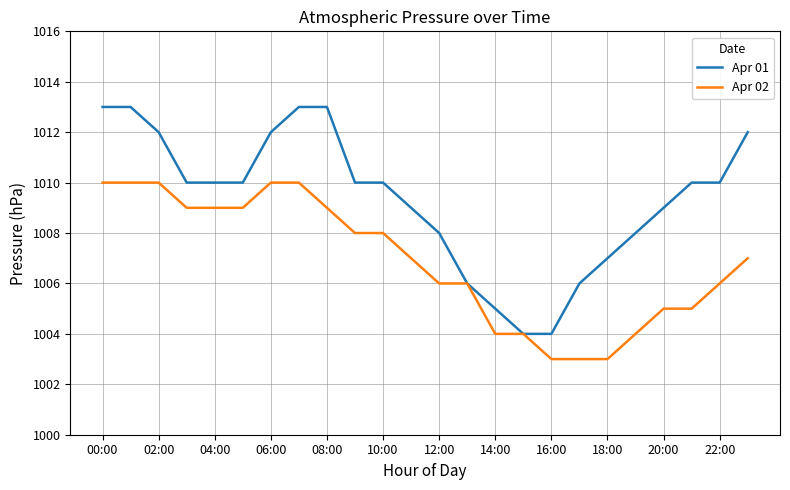

What is the maximum value for Apr 02?

1010